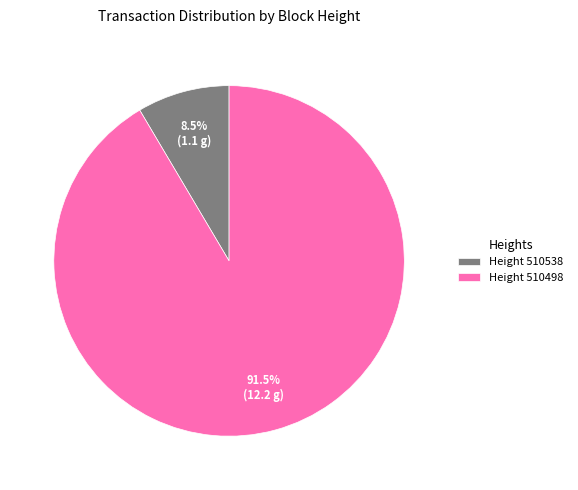

To the nearest percent, what is the average slice percentage?

50%